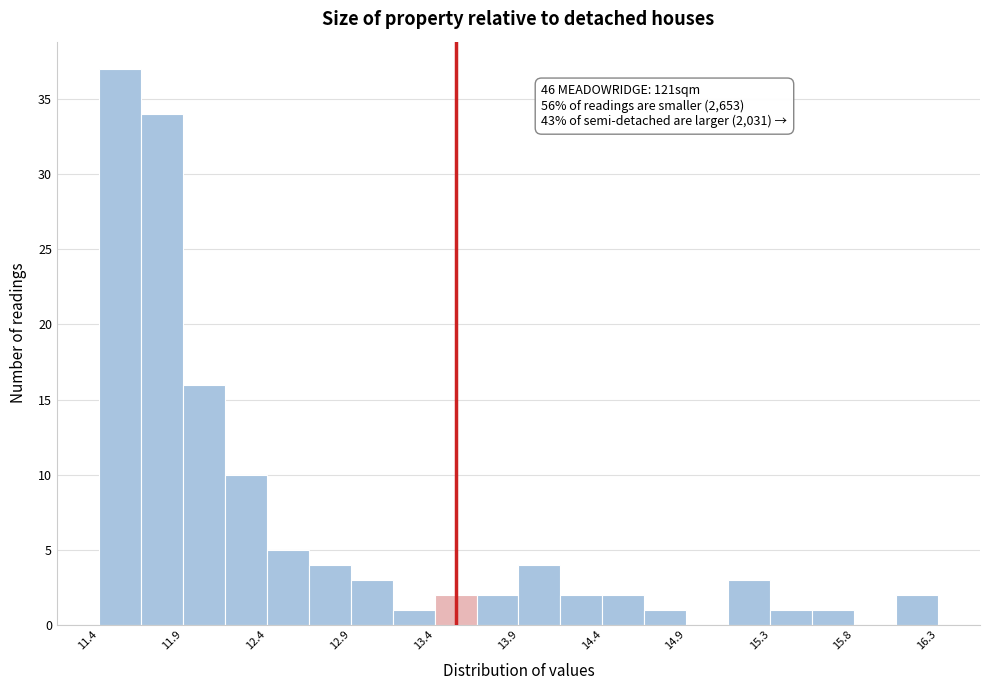

Over which range of the x-axis is the bar tallest?

11.40 to 11.65